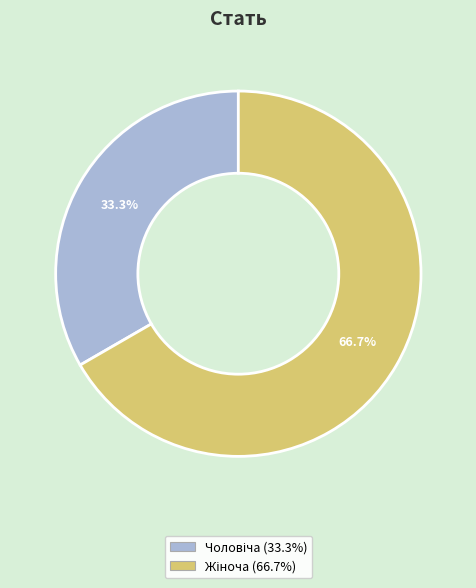

Is there any slice that represents more than half of the pie?

Yes